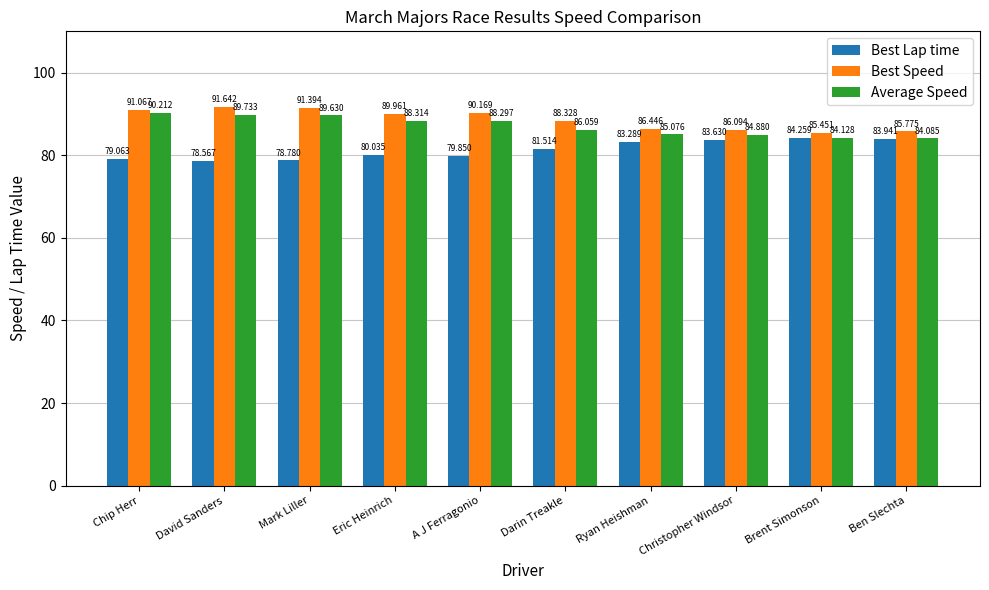

The Average Speed series shows 88.3 at A J Ferragonio. True or false?

True